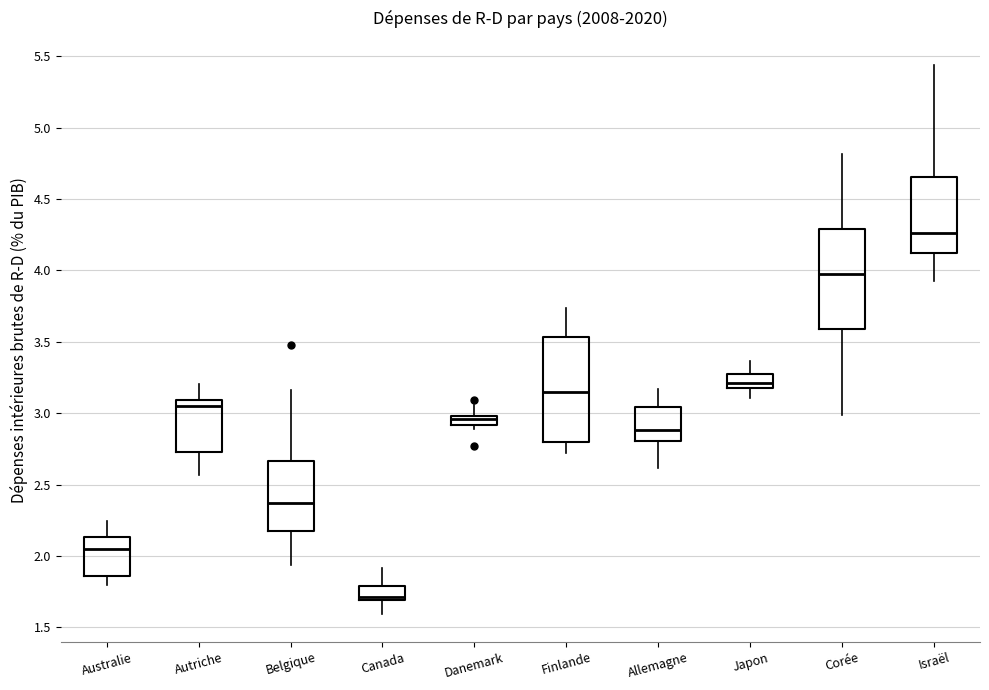

Where does the lower whisker of the box for Australie end on the y-axis? The values are not printed on the chart, so give them approximately, as read against the axis.

1.80